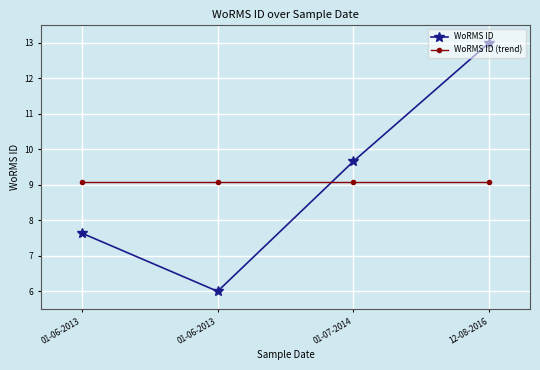

What is the value of the WoRMS ID point at the 3rd from the left?

9.7